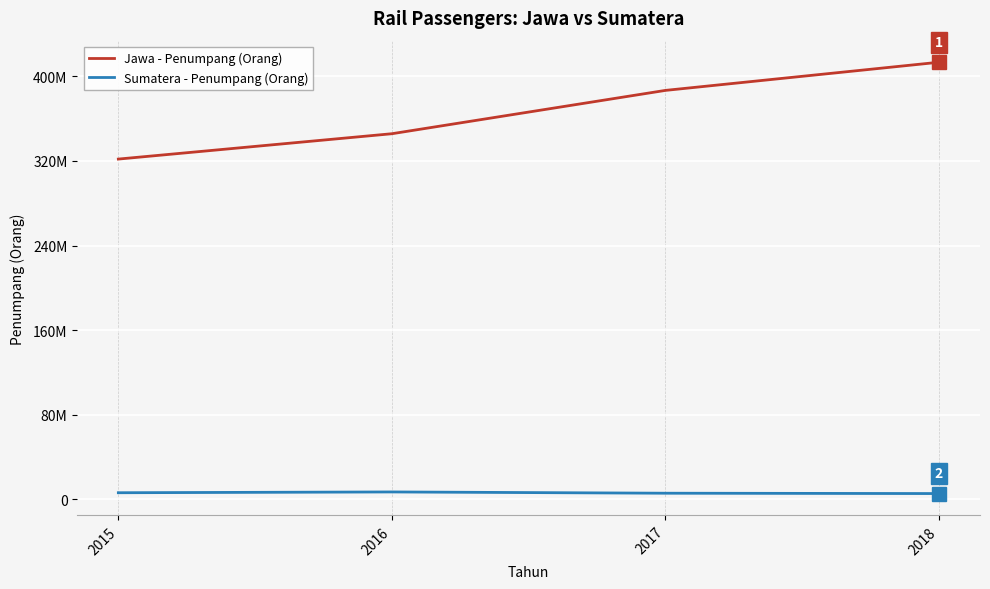

True or false: Sumatera - Penumpang (Orang) has a value of 2145908 at 2015.

False